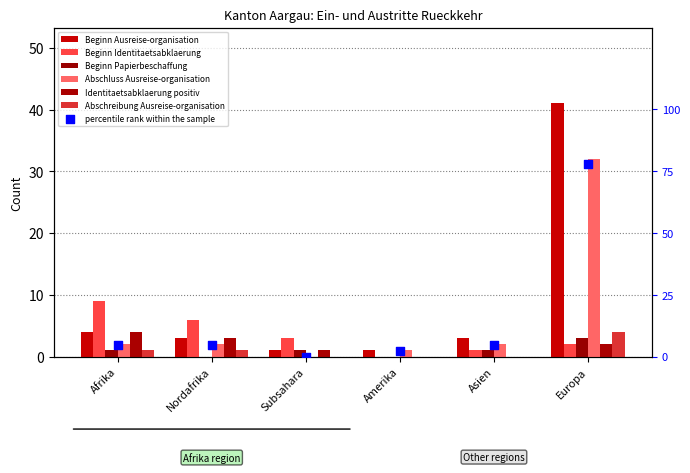

What is the total value across all series at Nordafrika?

15